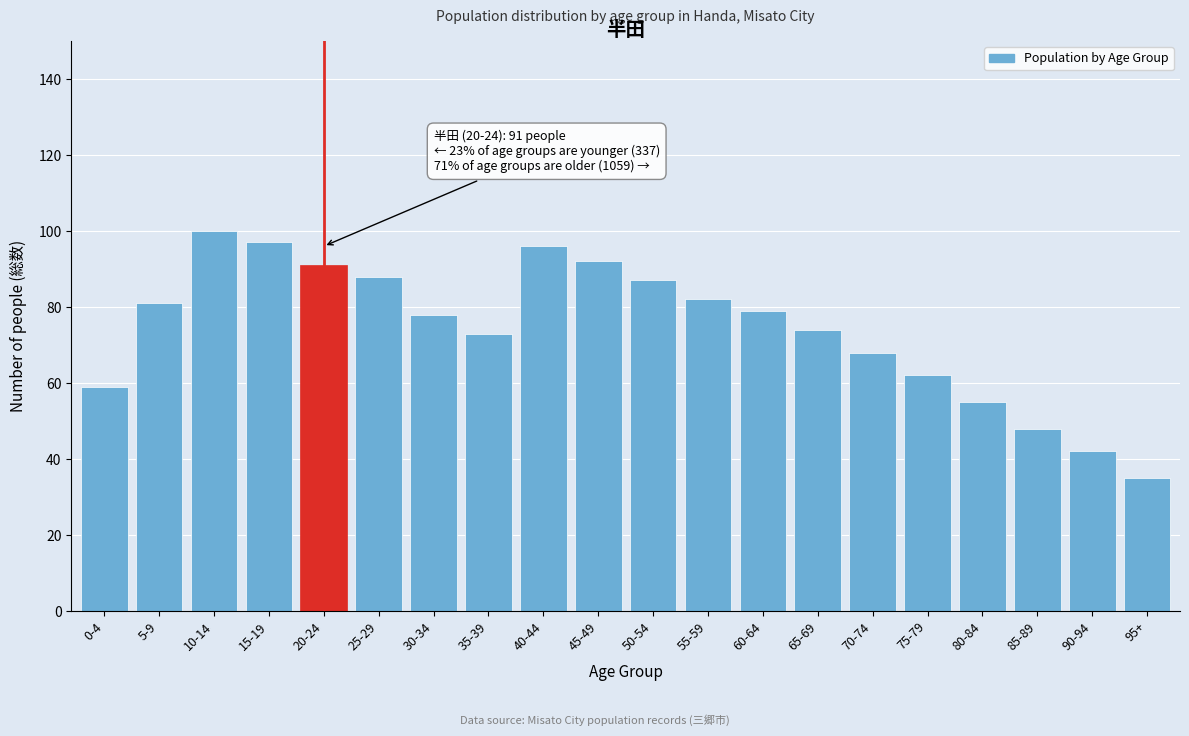

Reading right to left, transcribe all the data shown in this chart.

95+=35	90-94=42	85-89=48	80-84=55	75-79=62	70-74=68	65-69=74	60-64=79	55-59=82	50-54=87	45-49=92	40-44=96	35-39=73	30-34=78	25-29=88	20-24=91	15-19=97	10-14=100	5-9=81	0-4=59